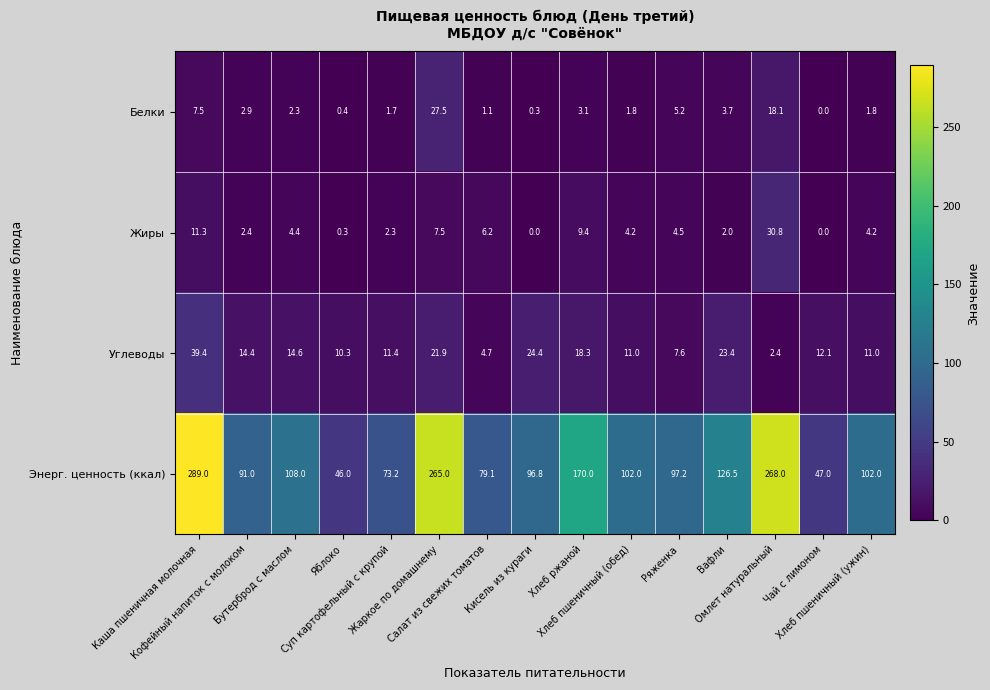

Between Бутерброд с маслом and Хлеб пшеничный (обед), which series saw the biggest shift?

Энерг. ценность (ккал)